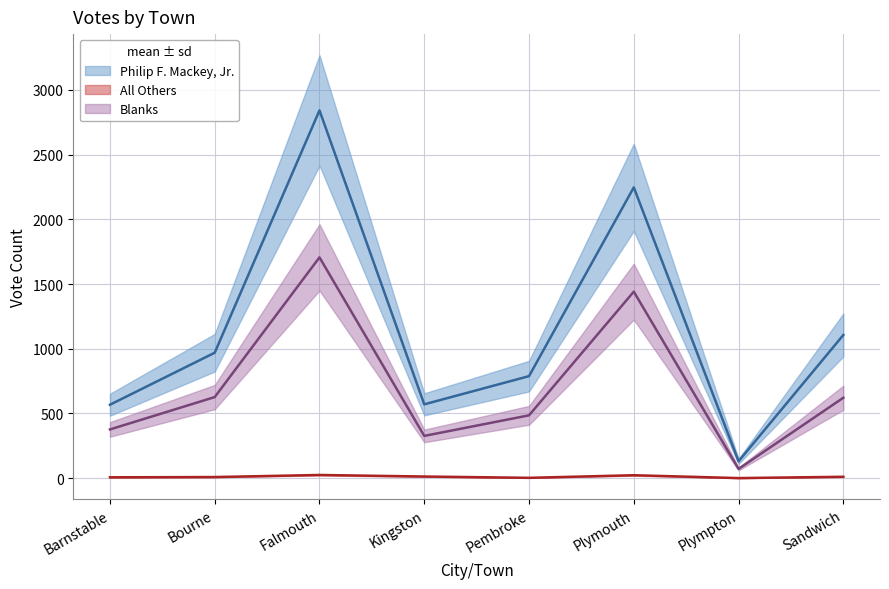

Which series has the largest total across all categories?

Philip F. Mackey, Jr.